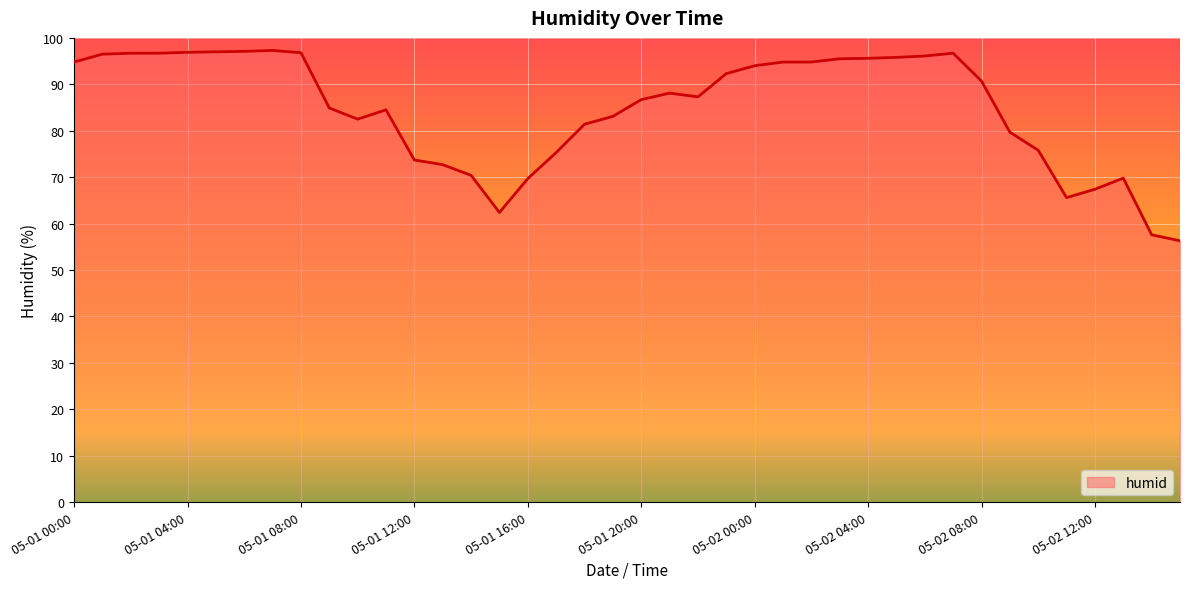

What is the difference between the maximum and minimum values?

41.0